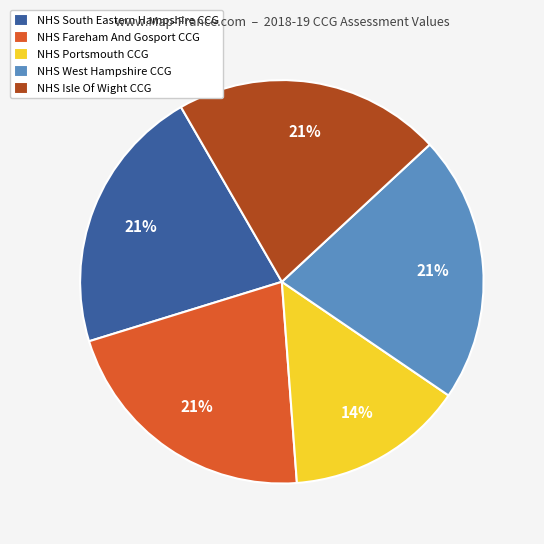

The NHS Portsmouth CCG slice represents 29% of the pie. True or false?

False